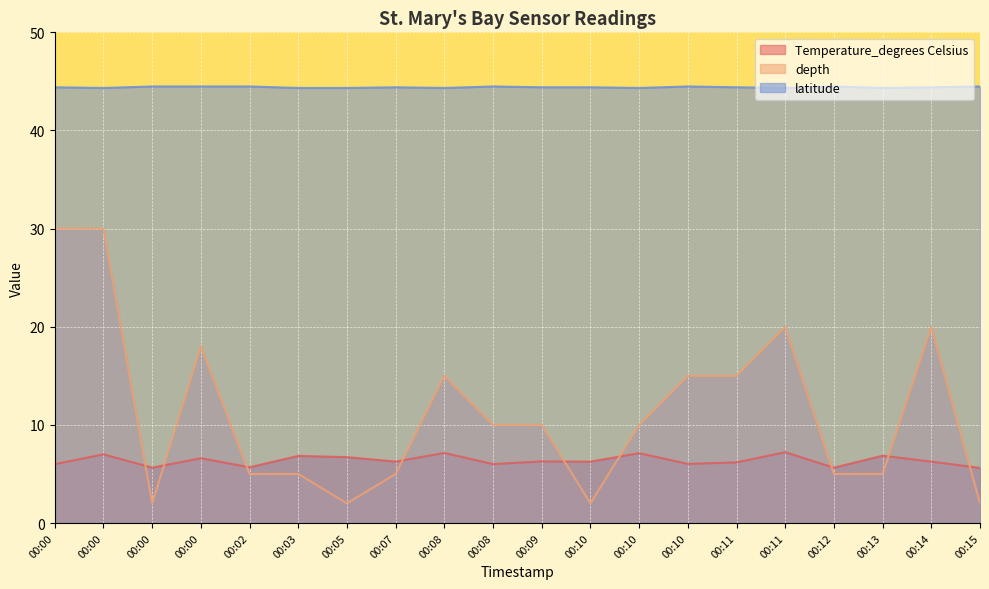

Rank the series at 00:13 from highest to lowest value.

latitude, Temperature_degrees Celsius, depth